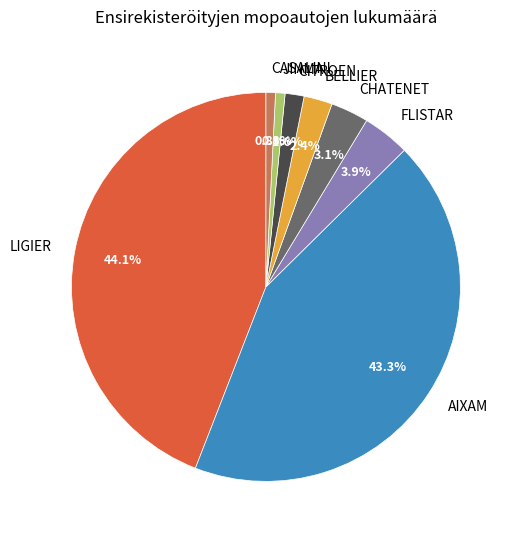

What is the ratio of the value at BELLIER to the value at JINMA?

3.0